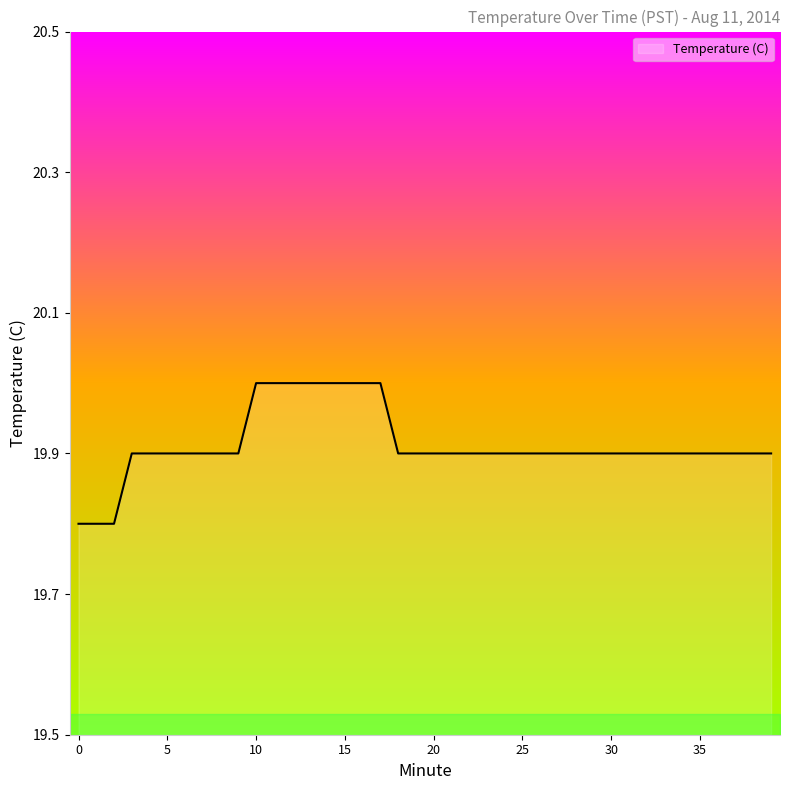

What is the maximum value shown in the chart?

20.0